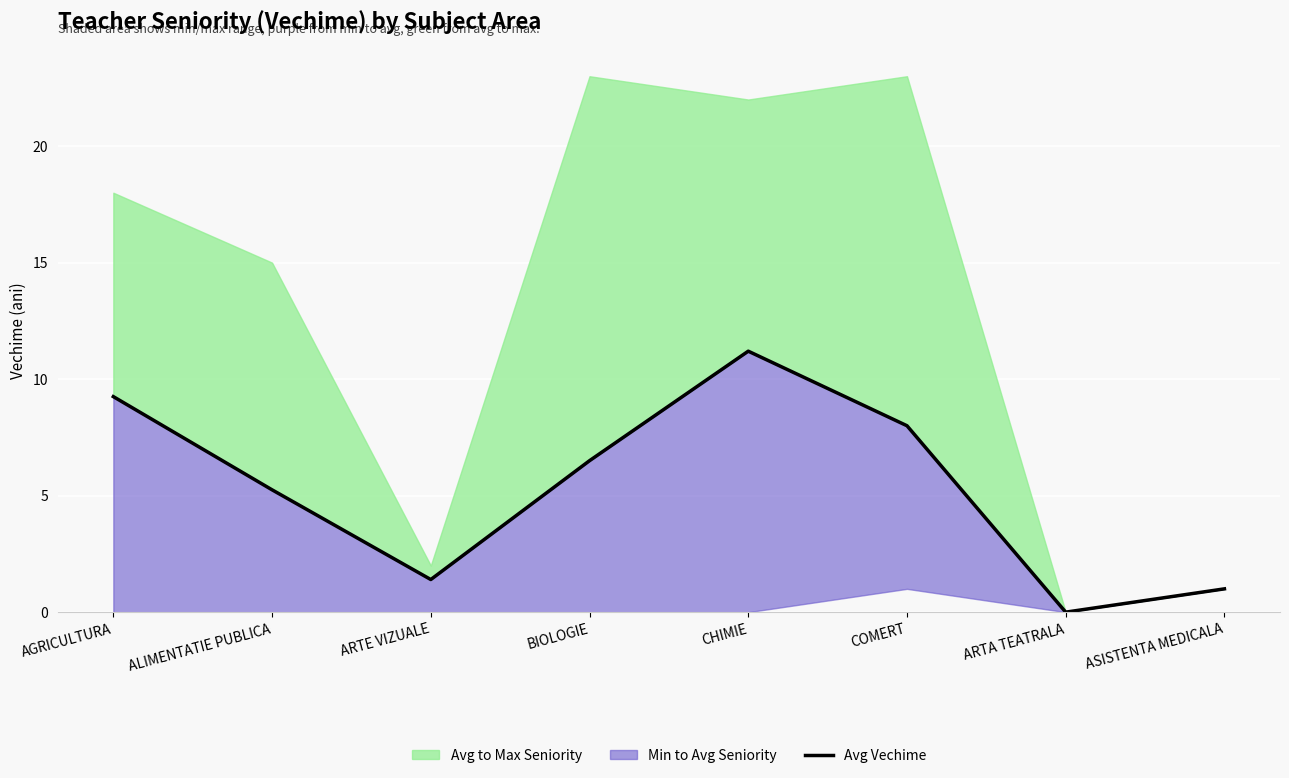

The chart shows a value of 3.3 at ALIMENTATIE PUBLICA. True or false?

False